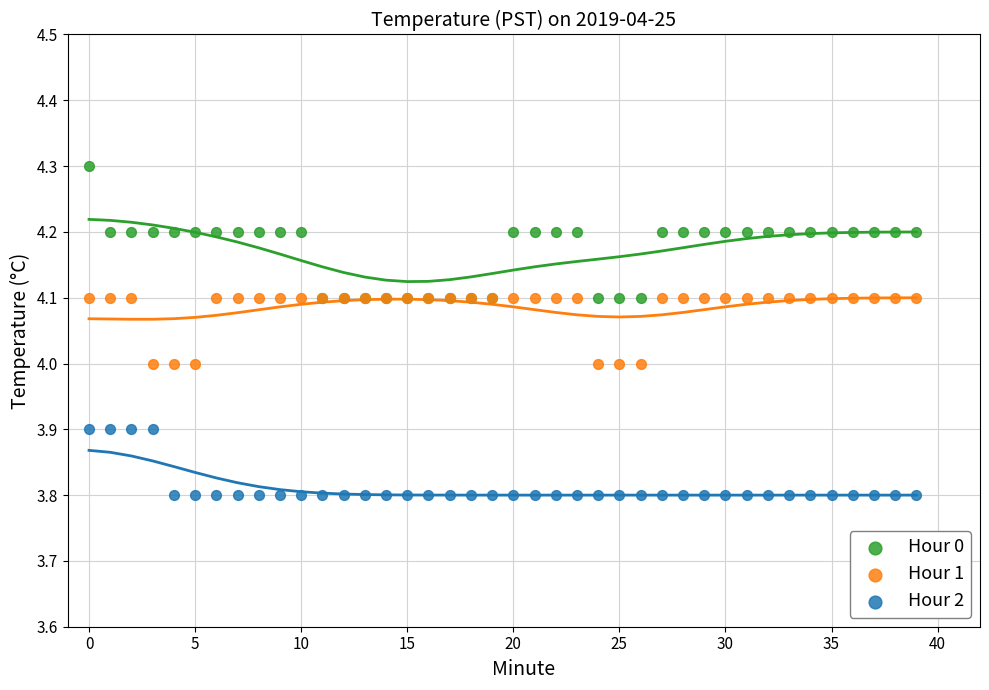

What are all the series names shown in the legend?

Hour 0, Hour 1, Hour 2